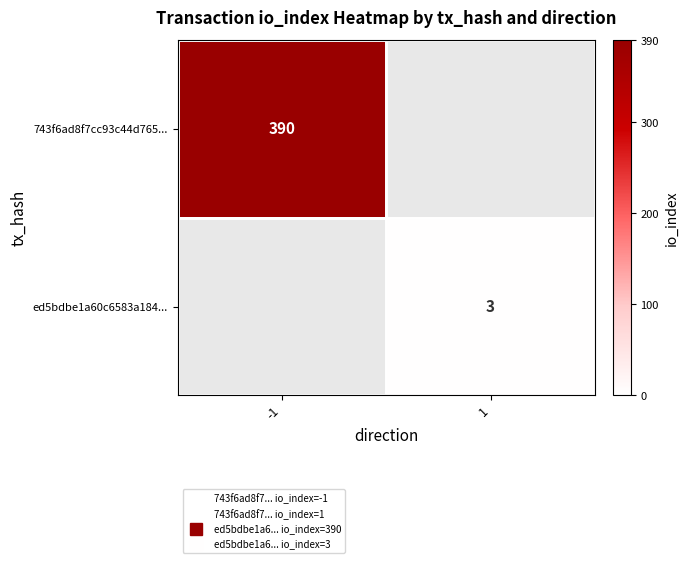

Which series has the largest range (max minus min)?

743f6ad8f7cc93c44d765...